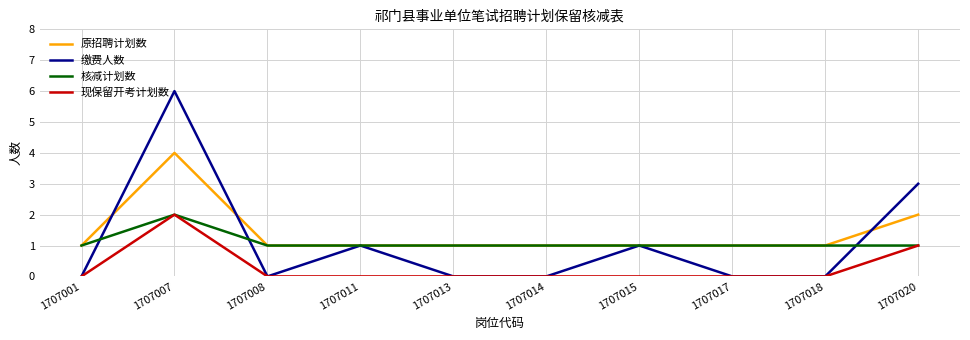

What are all the series names shown in the legend?

原招聘计划数, 缴费人数, 核减计划数, 现保留开考计划数